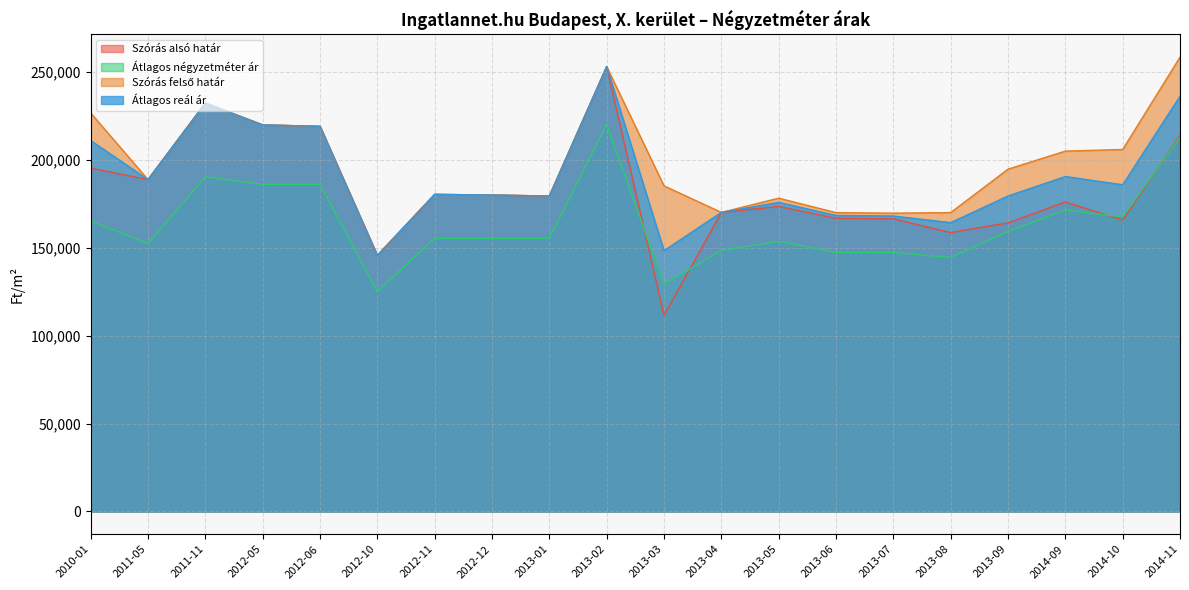

Is it true that Szórás alsó határ equals 164116 at 2013-09?

True